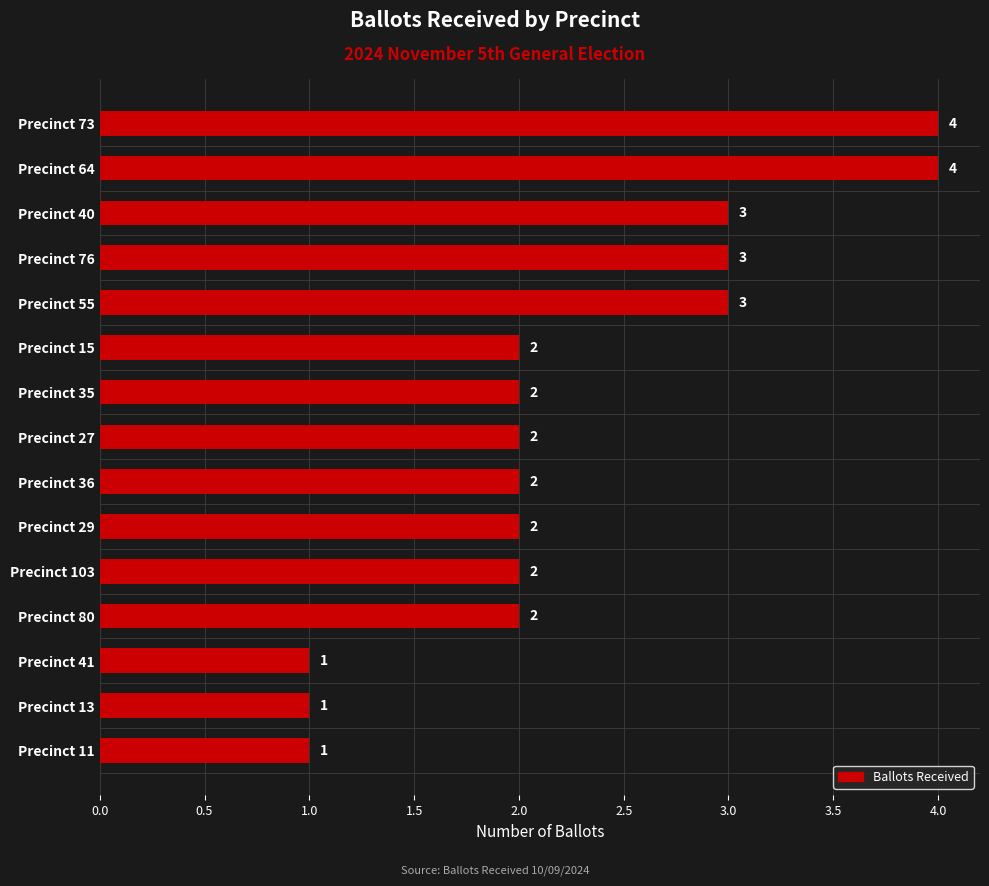

Reading top to bottom, extract all data points from this chart.

4	4	3	3	3	2	2	2	2	2	2	2	1	1	1